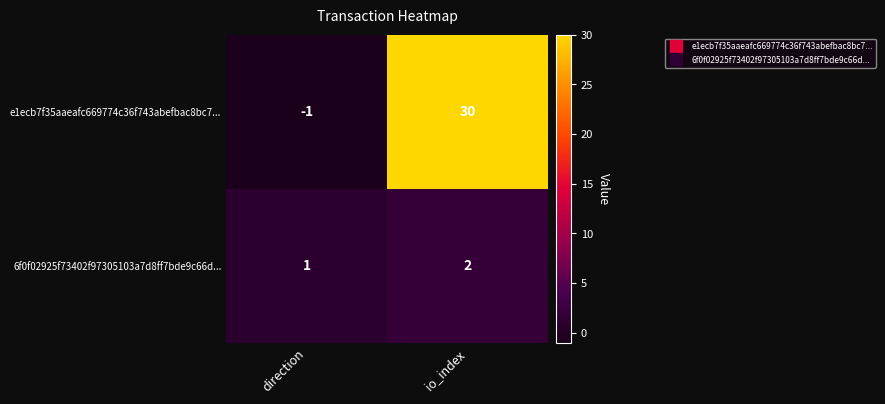

Reading right to left, what are all the values shown in this chart?

e1ecb7f35aaeafc669774c36f743abefbac8bc7...: 30	-1
6f0f02925f73402f97305103a7d8ff7bde9c66d...: 2	1